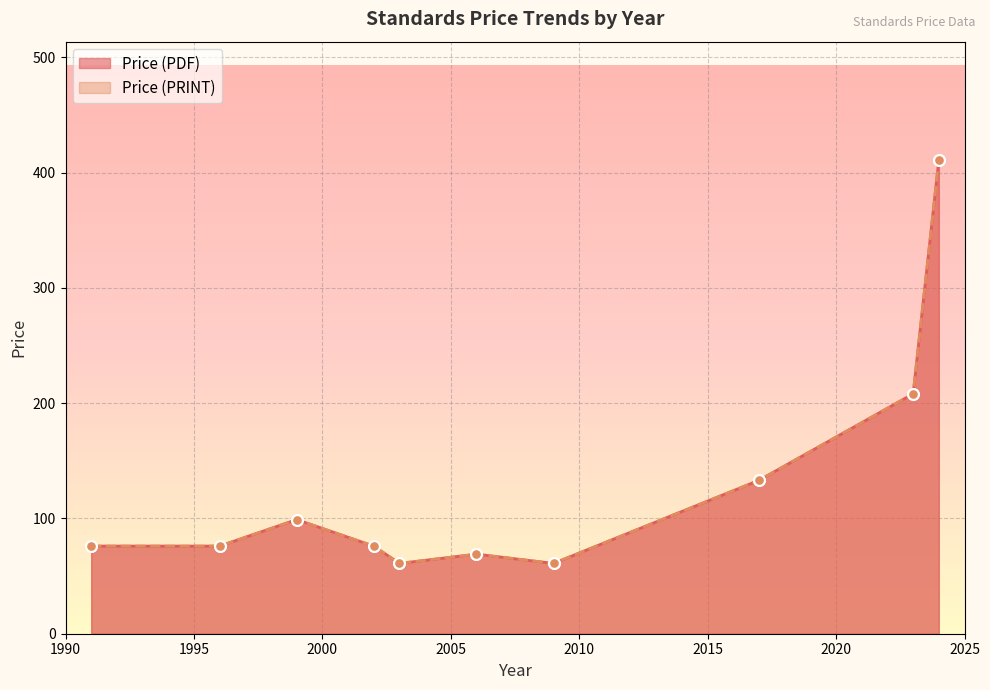

What are all the series names shown in the legend?

Price (PDF), Price (PRINT)